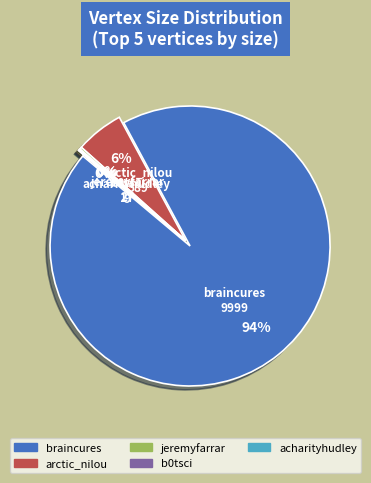

What is the change in value from braincures to jeremyfarrar?

-9971.7